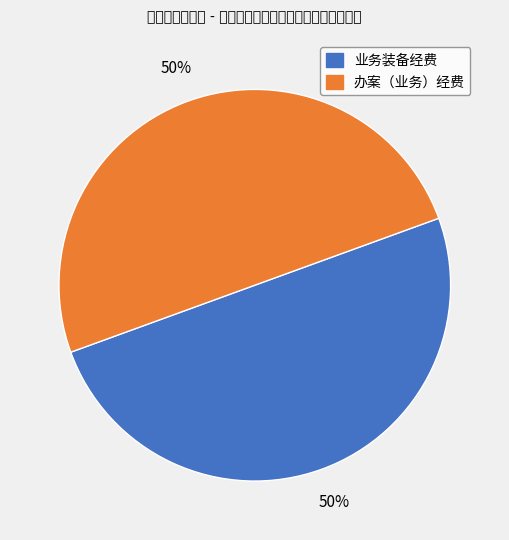

To the nearest percent, what is the average slice percentage?

50%